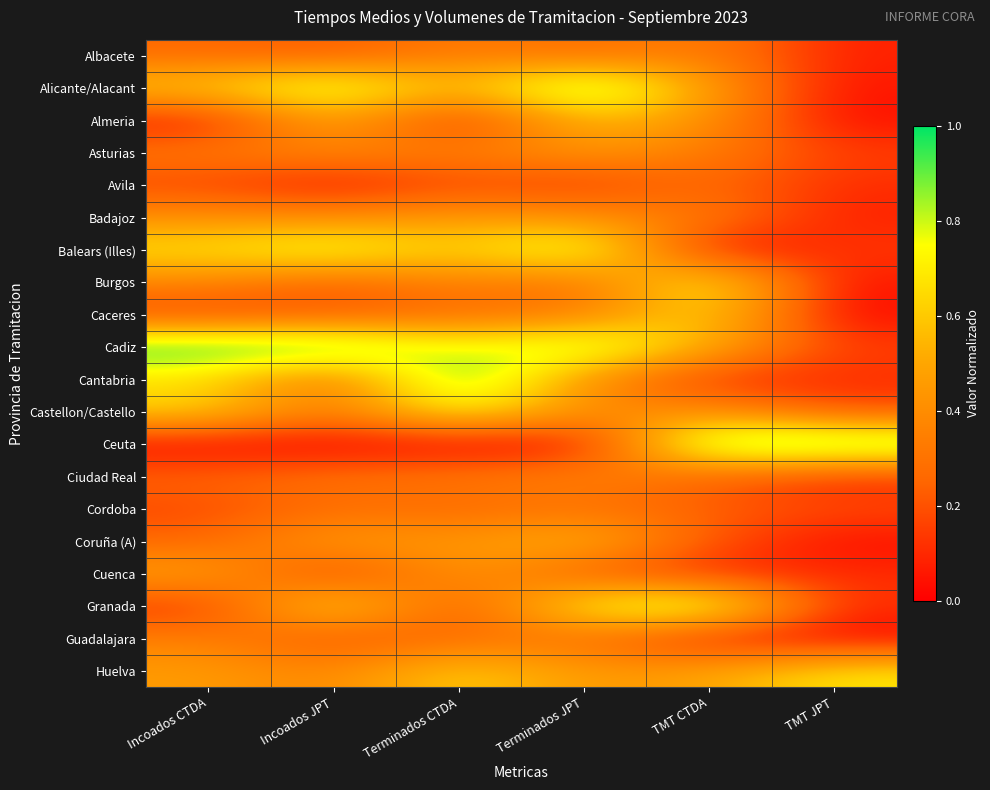

Which series has the widest spread of values?

Ceuta